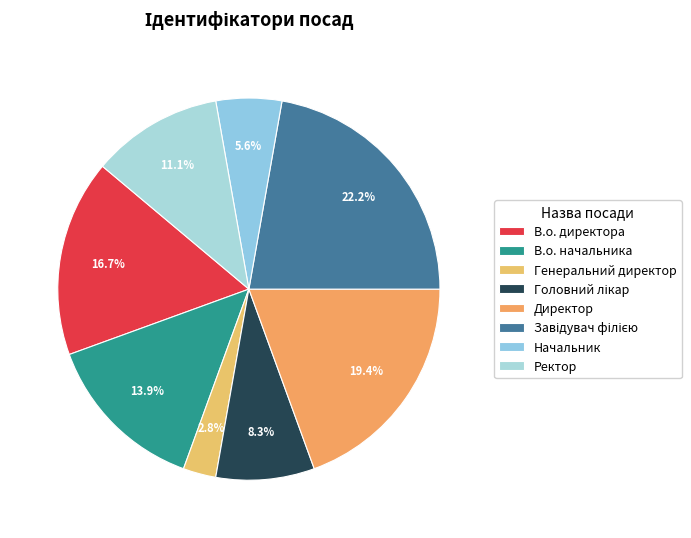

To the nearest percent, what is the average slice percentage?

12%